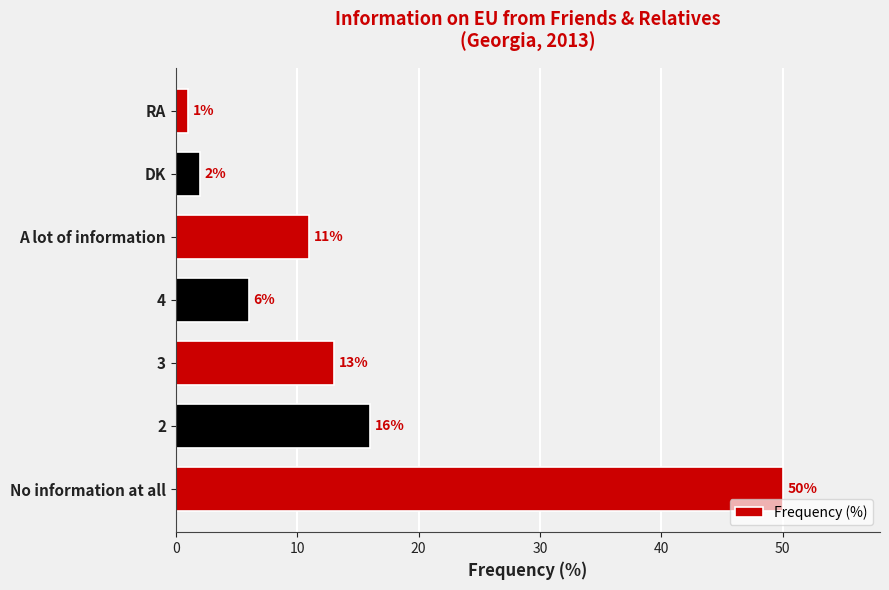

Between 3 and DK, which is larger?

3